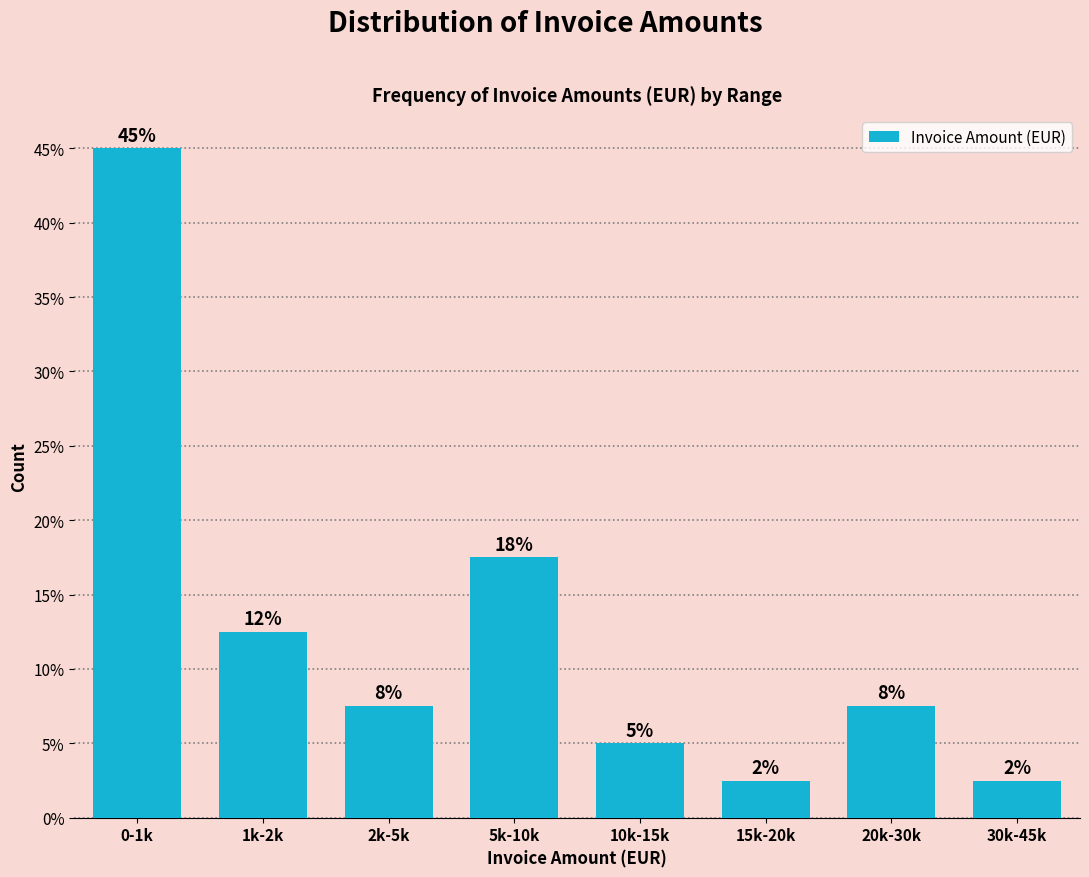

Are the bars horizontal?

No